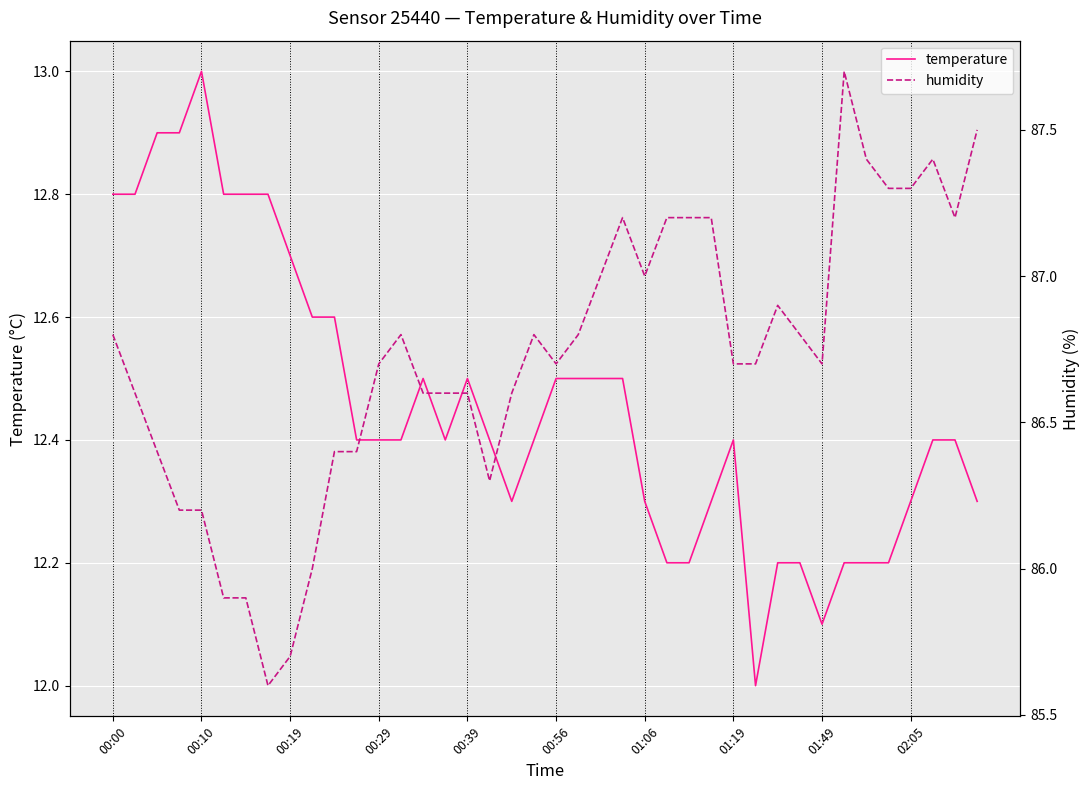

What is the maximum value for temperature?

13.0